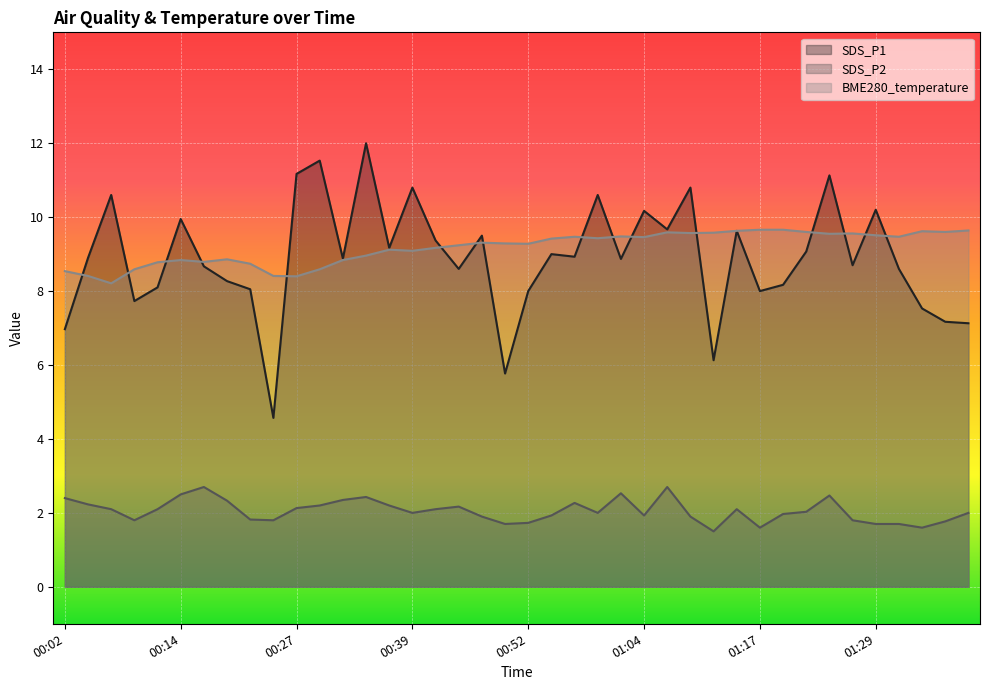

True or false: SDS_P1 and SDS_P2 cross at least once.

False